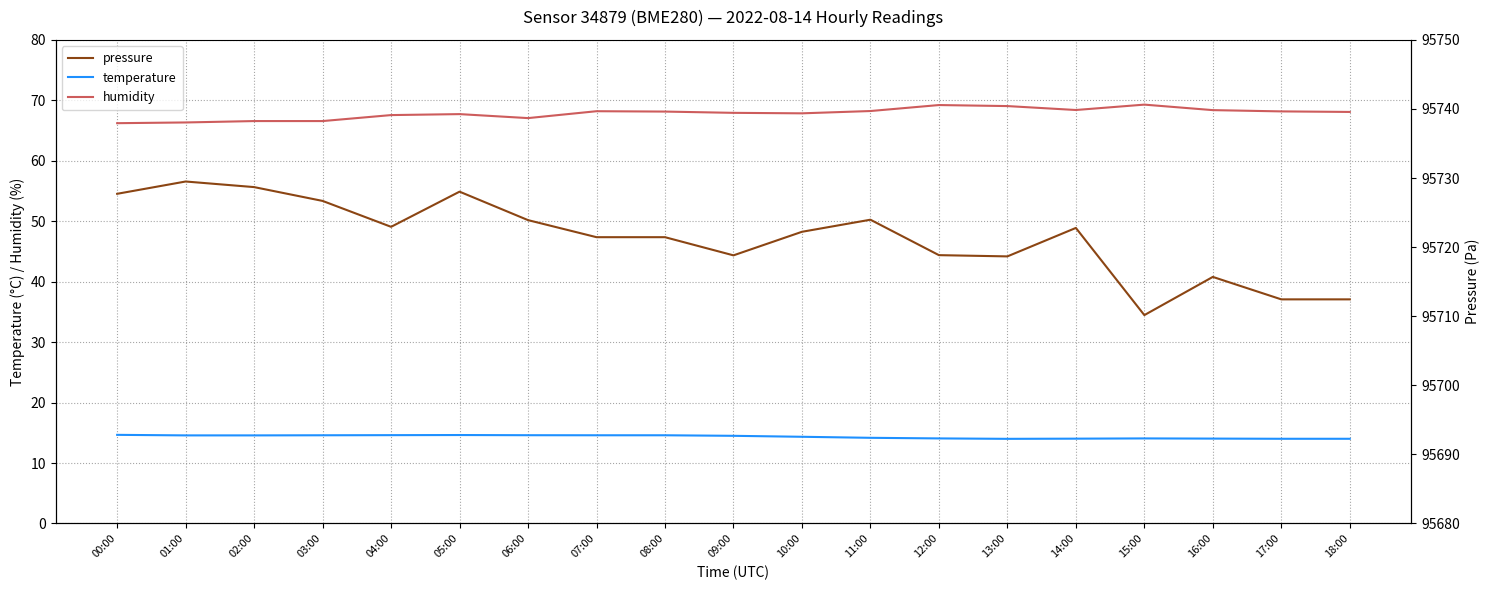

What is the label of the 16th point from the right?

03:00